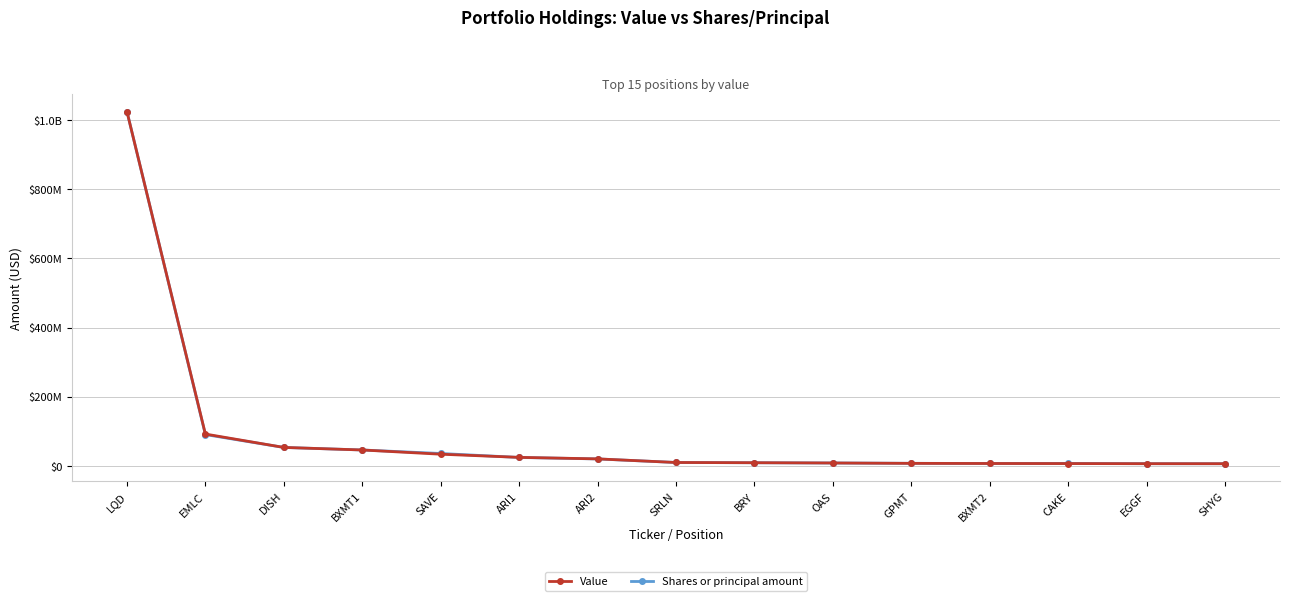

Does the chart display data point markers on the line(s)?

Yes